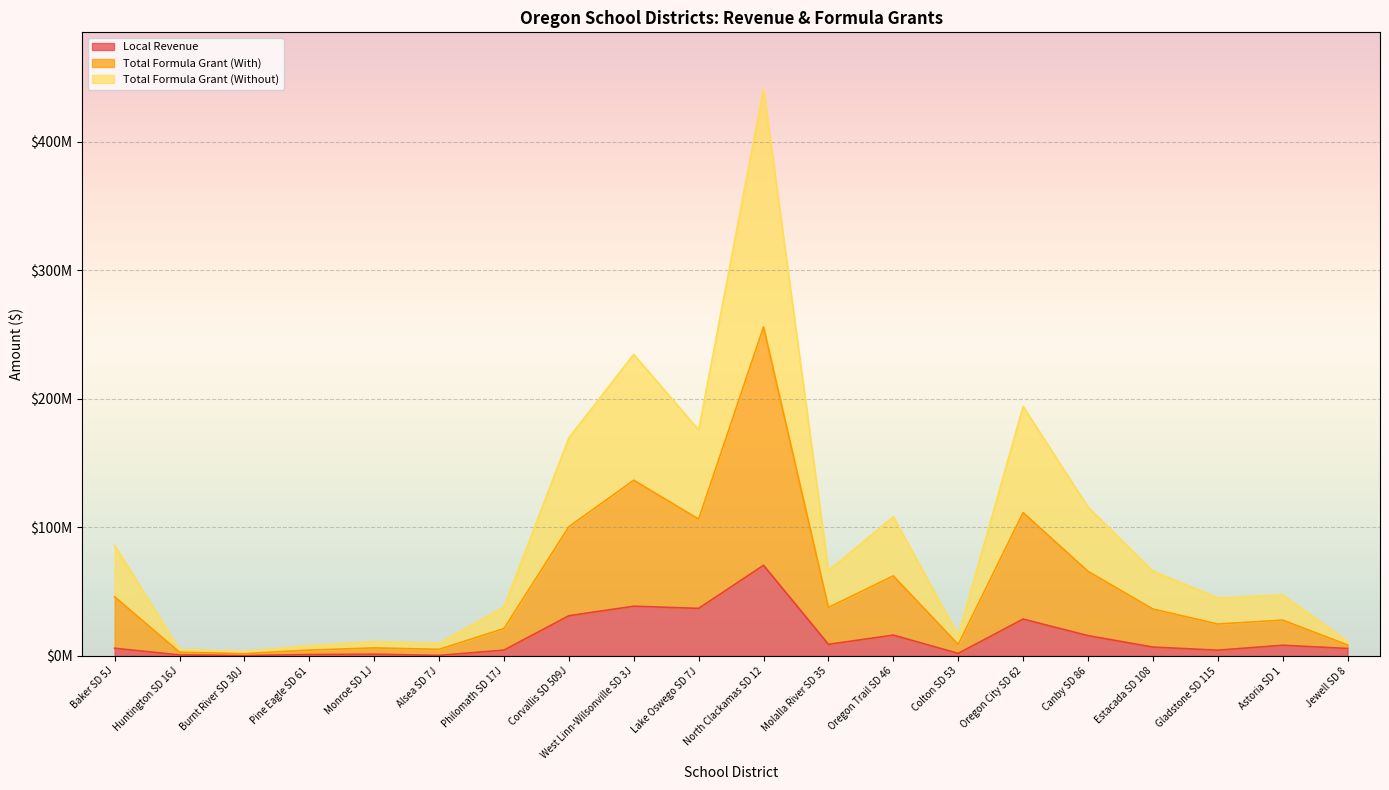

Which category has the highest value in the Total Formula Grant (With) series?

North Clackamas SD 12